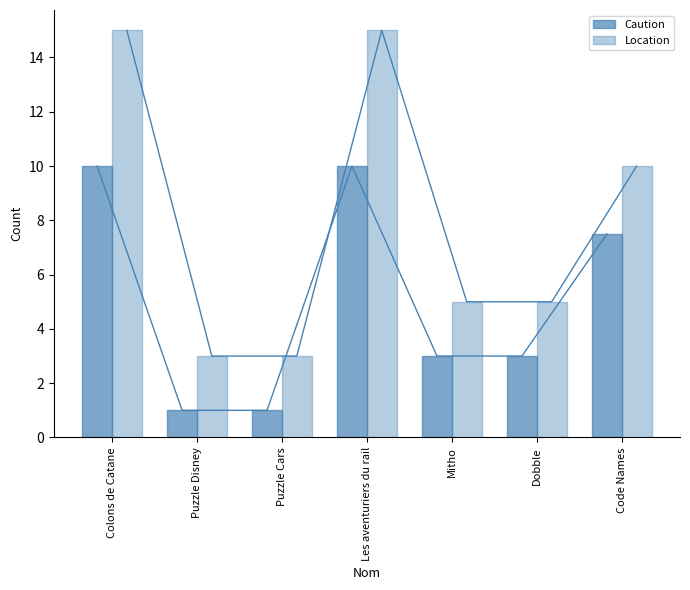

Which has a higher value, Colons de Catane or Mitho?

Colons de Catane